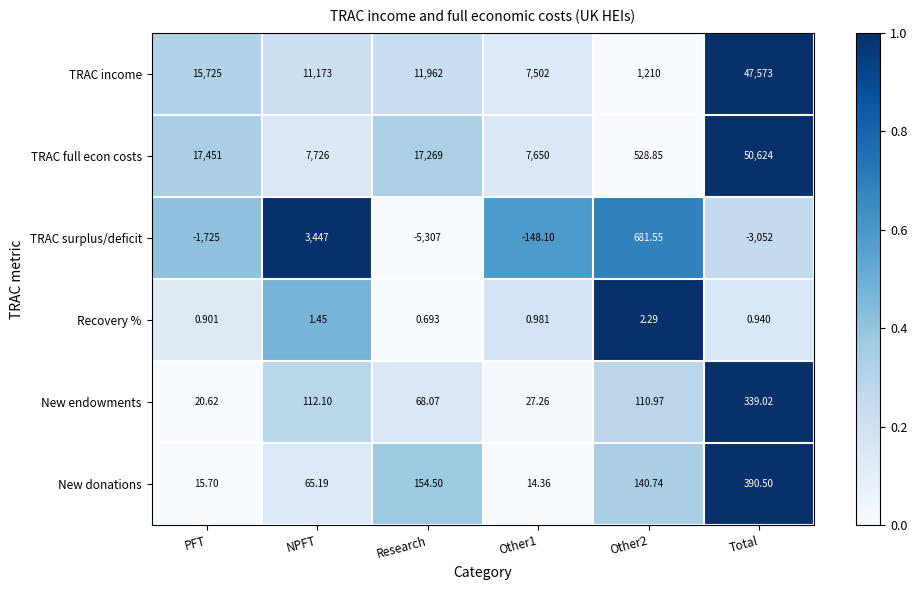

Which series has the largest total across all categories?

TRAC full econ costs